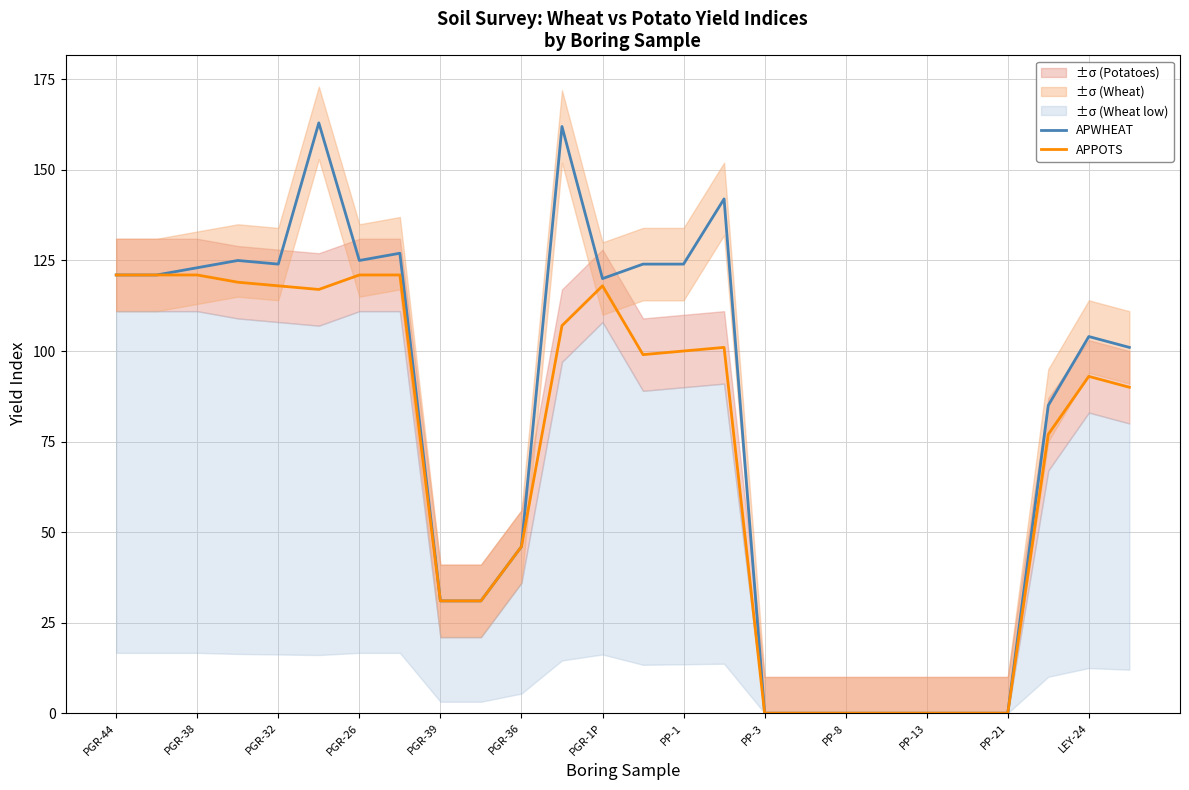

The value of APWHEAT at PP-13 is 0. True or false?

True